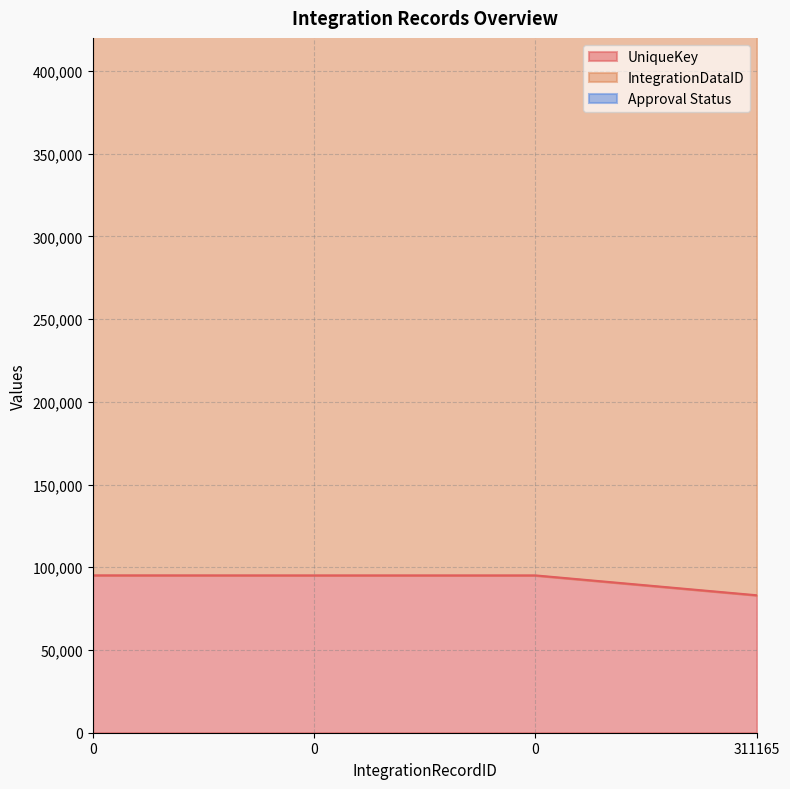

What is the maximum value shown in the chart?

385084